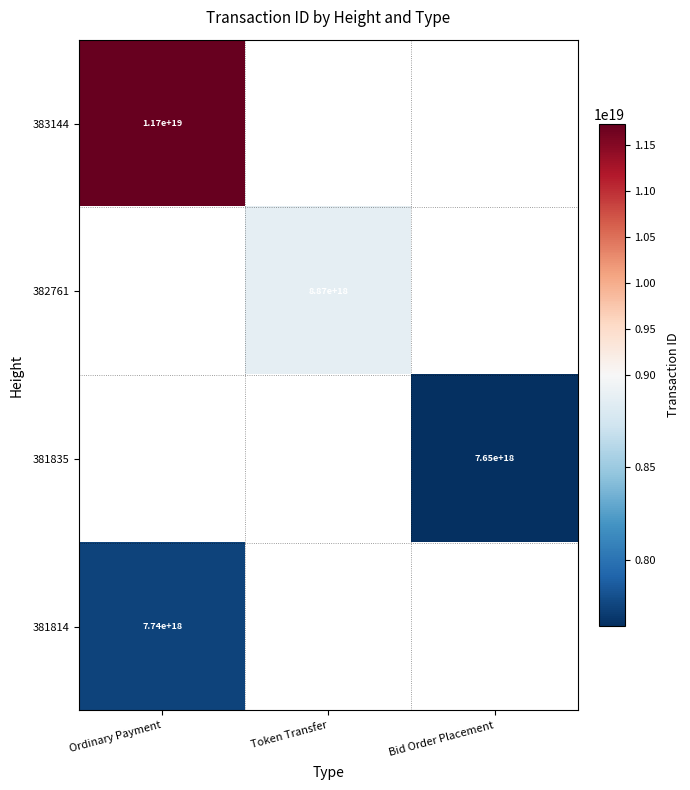

The value of 382761 at Token Transfer is 5430969014010700800. True or false?

False